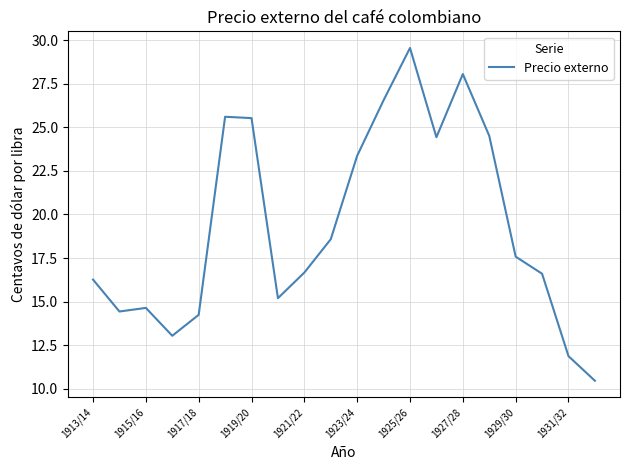

True or false: the data has more than 1 interior local peaks.

True